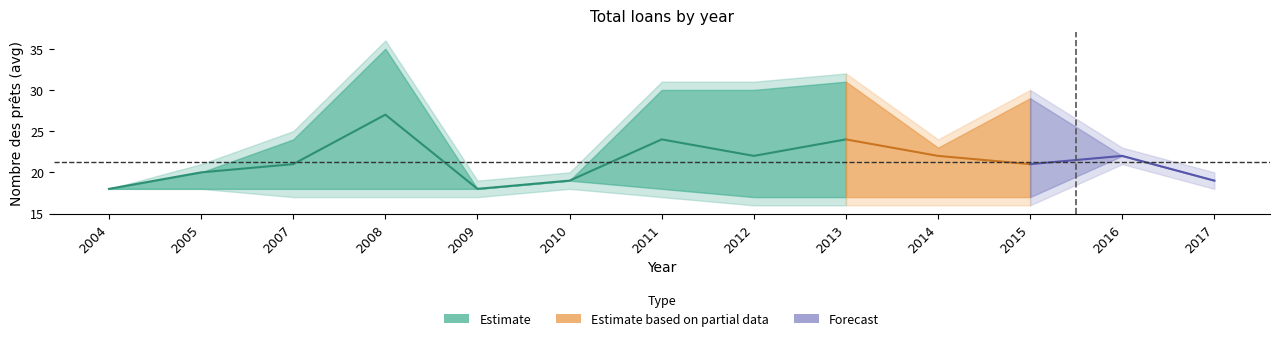

What is the difference between the maximum and minimum values in the mid series?

9